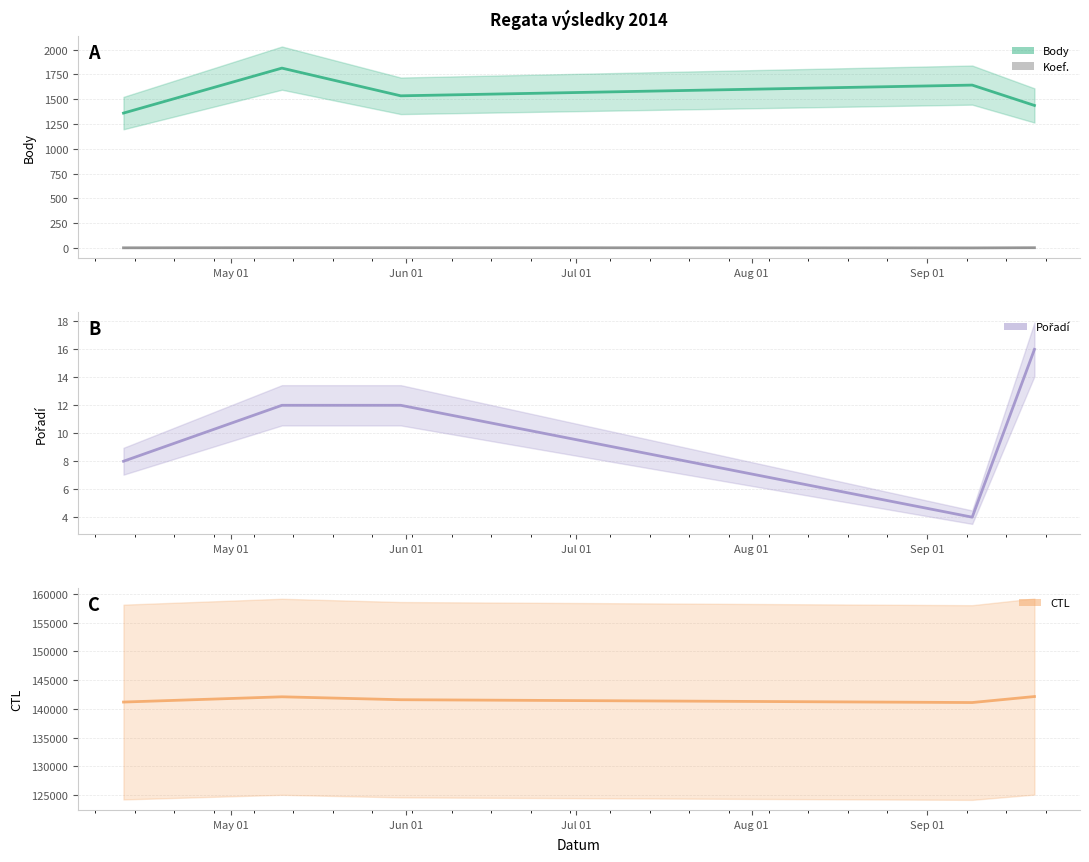

True or false: Body has more than 2 interior local peaks.

False